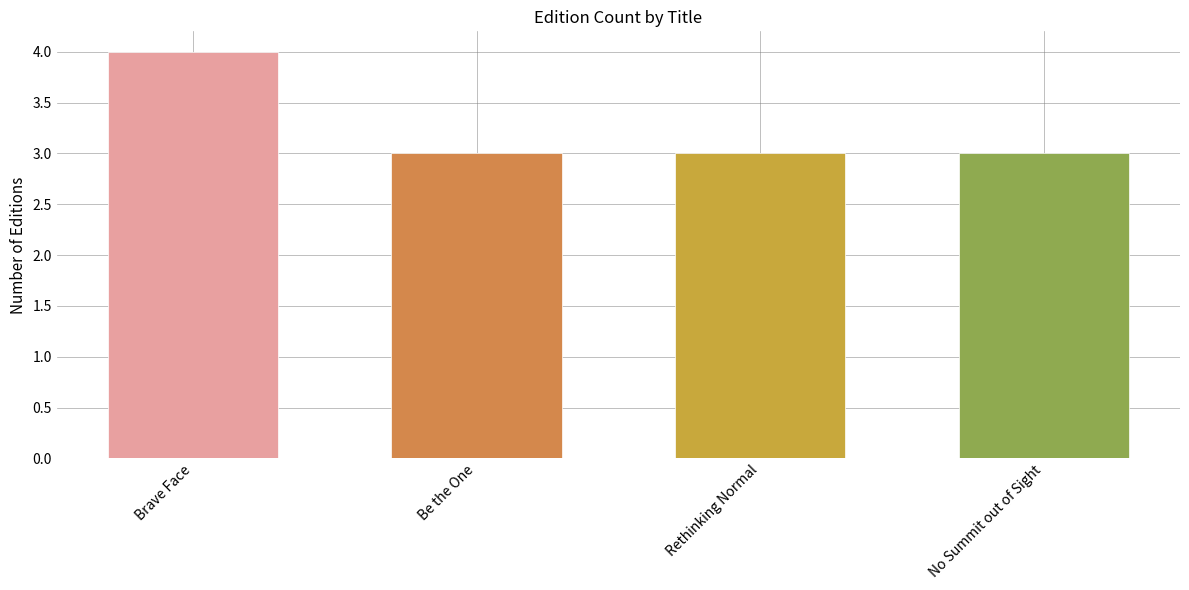

Reading left to right, extract all data points from this chart.

Brave Face=4	Be the One=3	Rethinking Normal=3	No Summit out of Sight=3